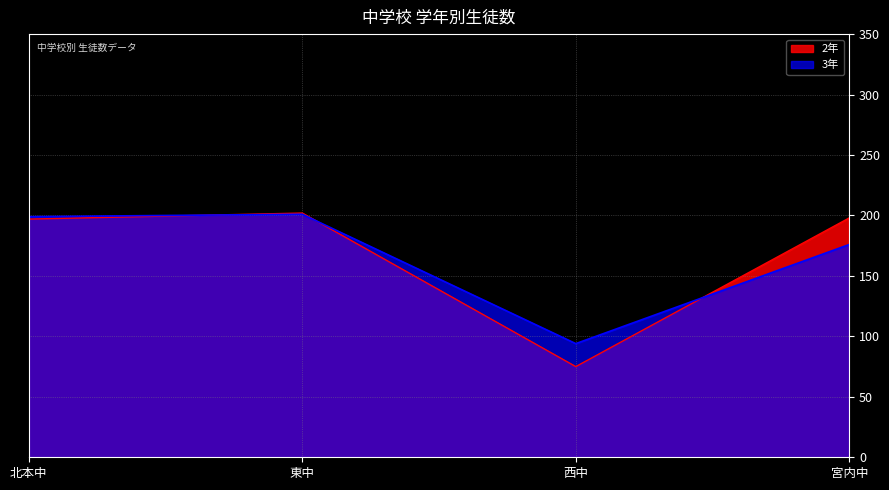

At which category does 3年 reach its first local peak?

東中